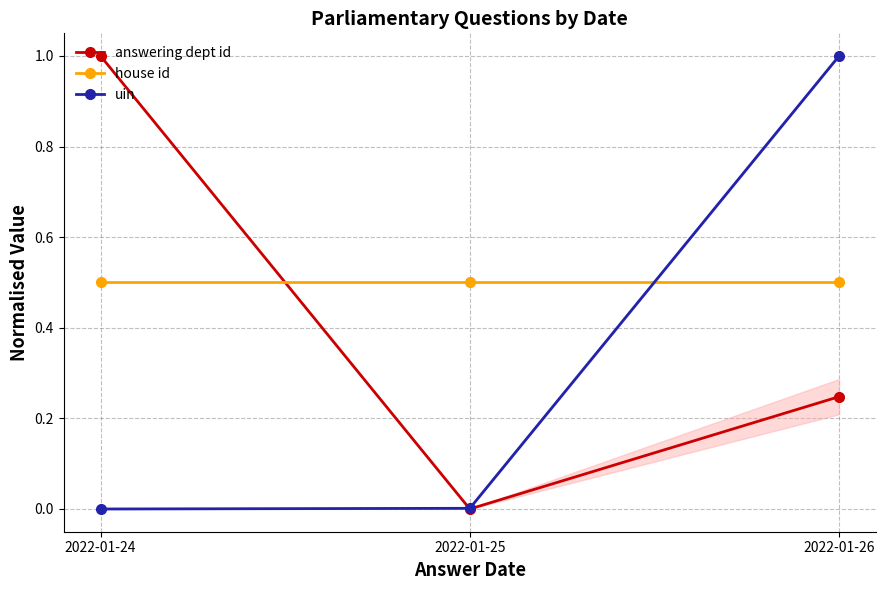

Reading left to right, transcribe all the data shown in this chart.

answering dept id: 1.0	0.0	0.2
house id: 0.5	0.5	0.5
uin: 0.0	0.0	1.0